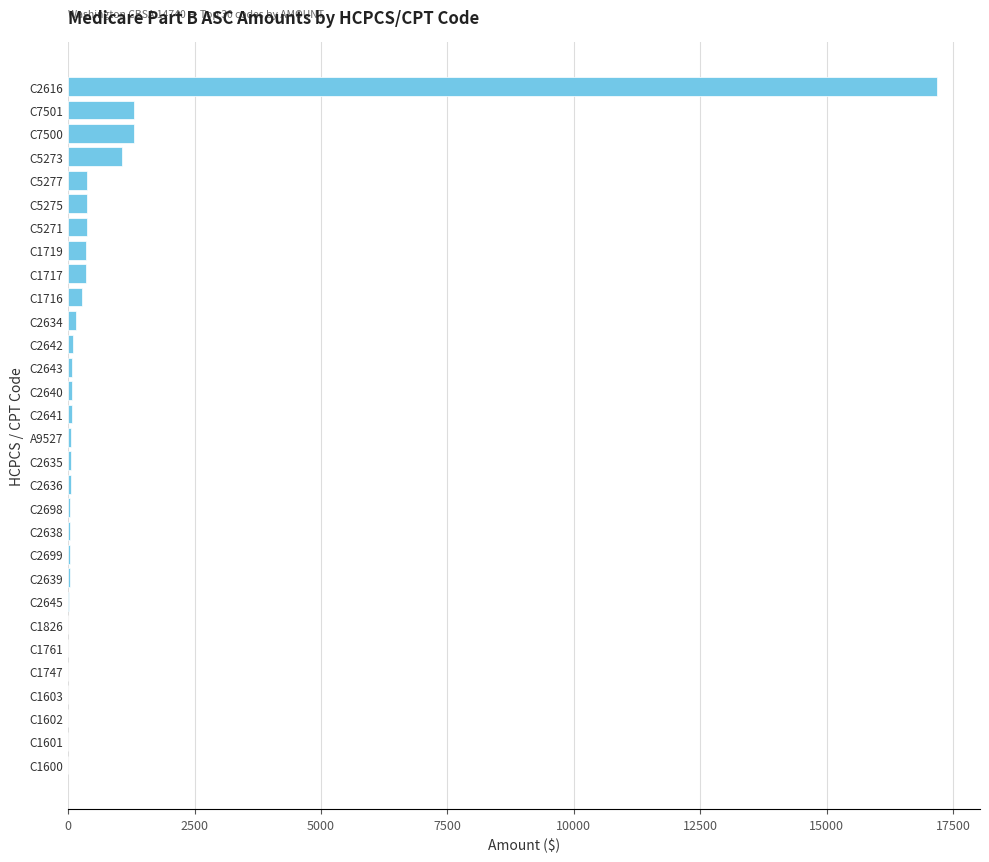

The chart shows a value of 73.9 at C2641. True or false?

True